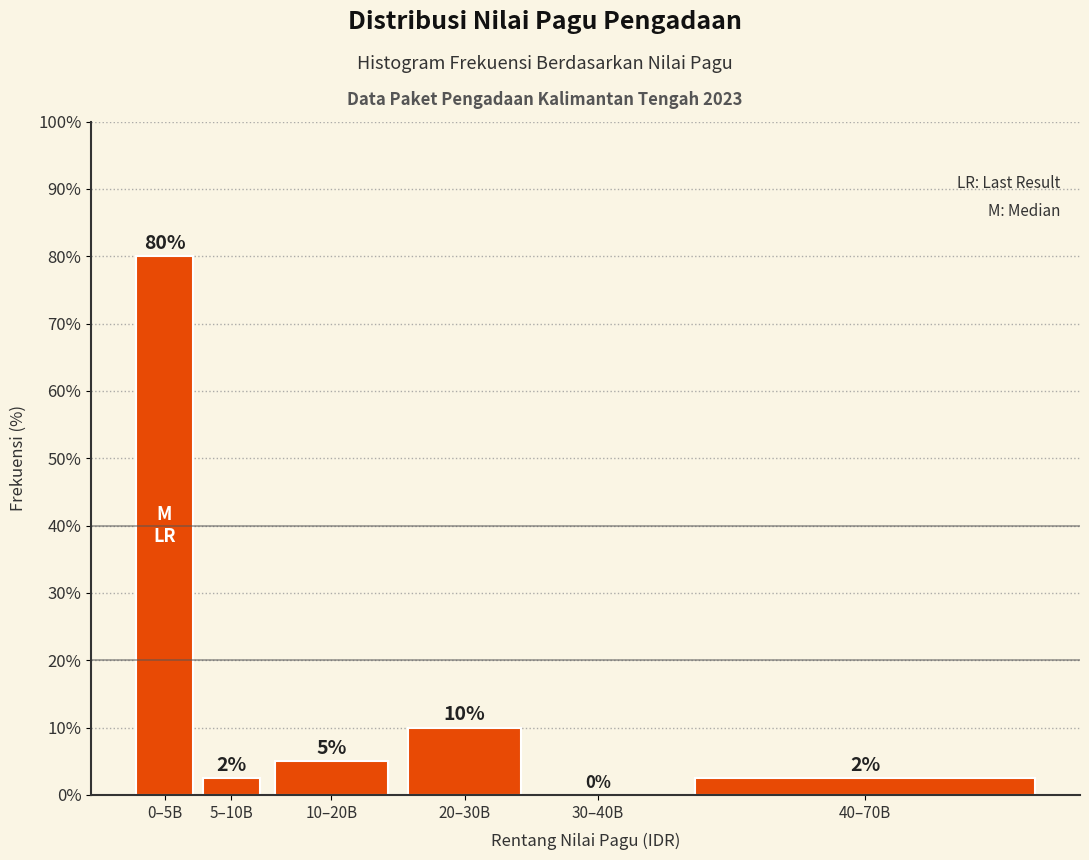

The value at 5–10B is 2.5. True or false?

True